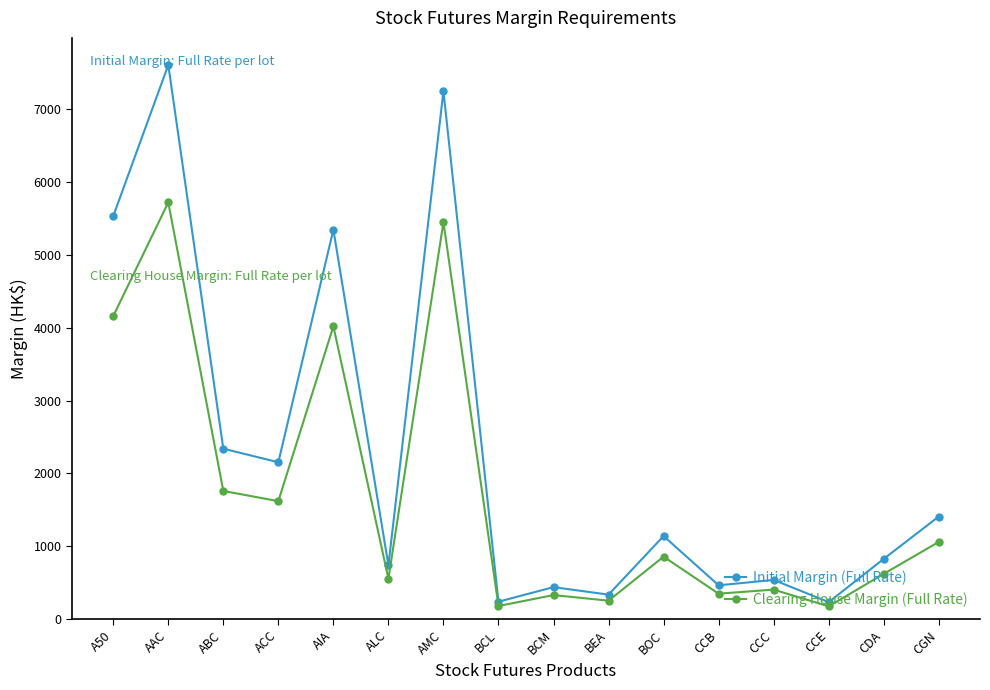

At which label does Clearing House Margin (Full Rate) reach its peak?

AAC